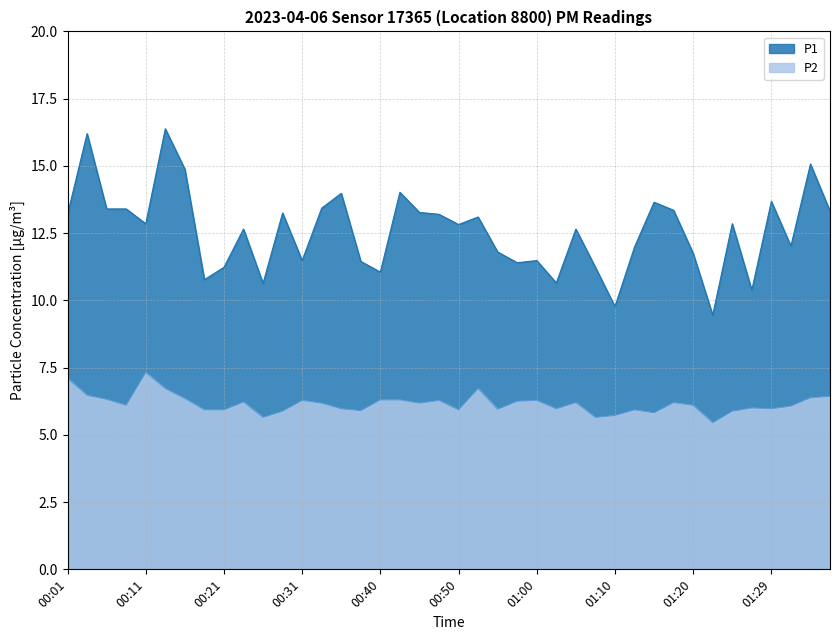

Which series changed the most between 00:26 and 00:40?

P2